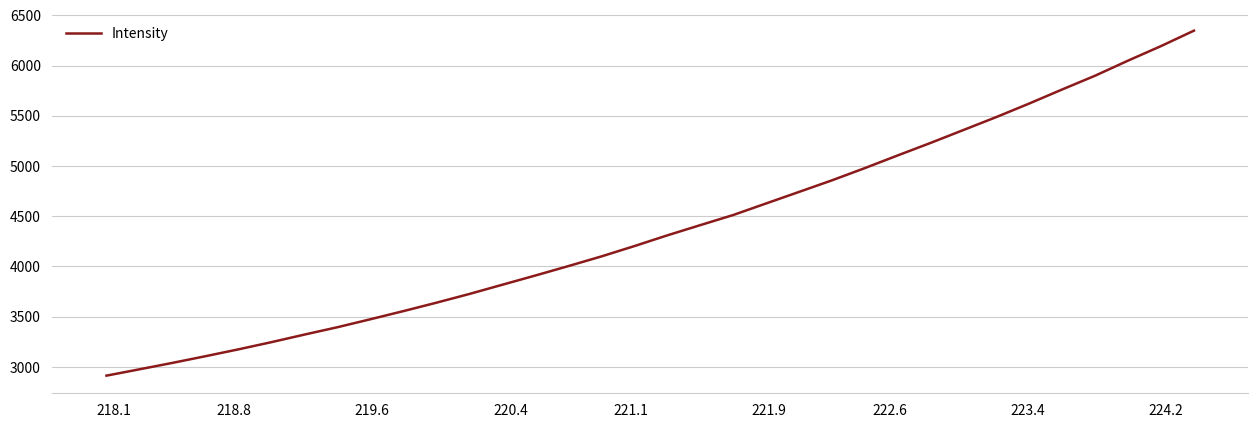

What is the greatest value displayed?

6347.6